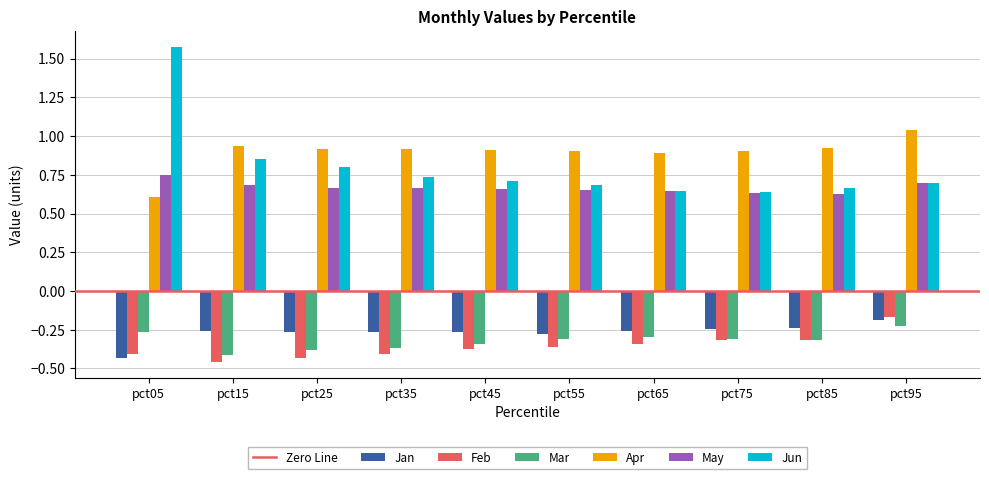

How many bars are there in each group?

6